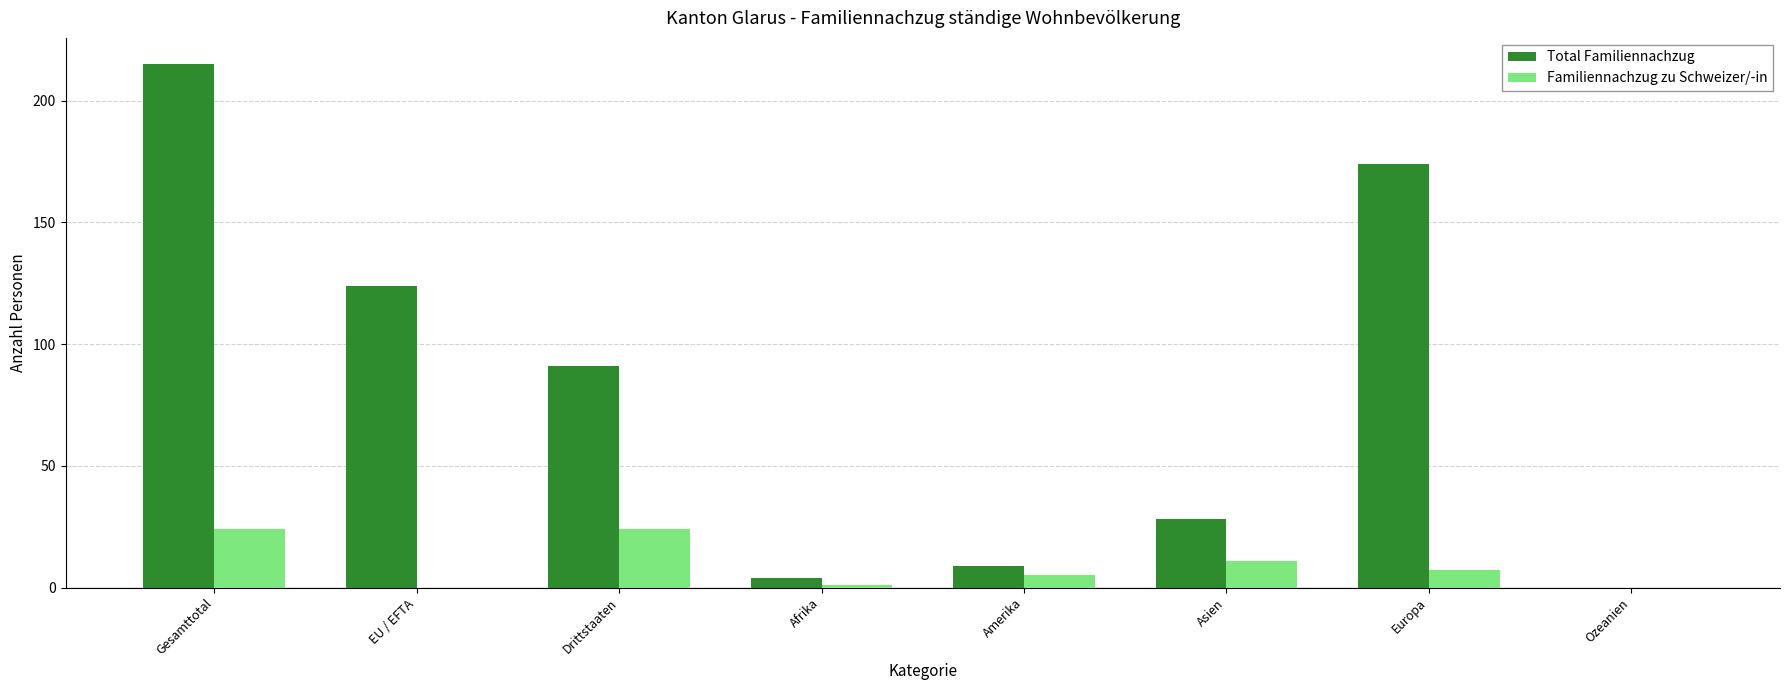

Which series changed the most between Asien and Europa?

Total Familiennachzug